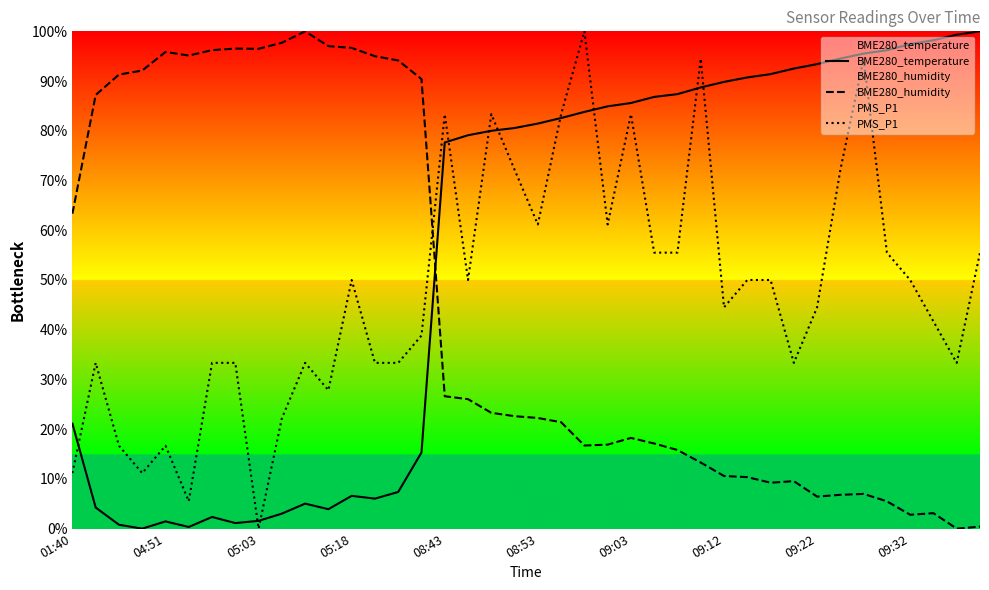

The value of PMS_P1 at 29 is 89.4. True or false?

False